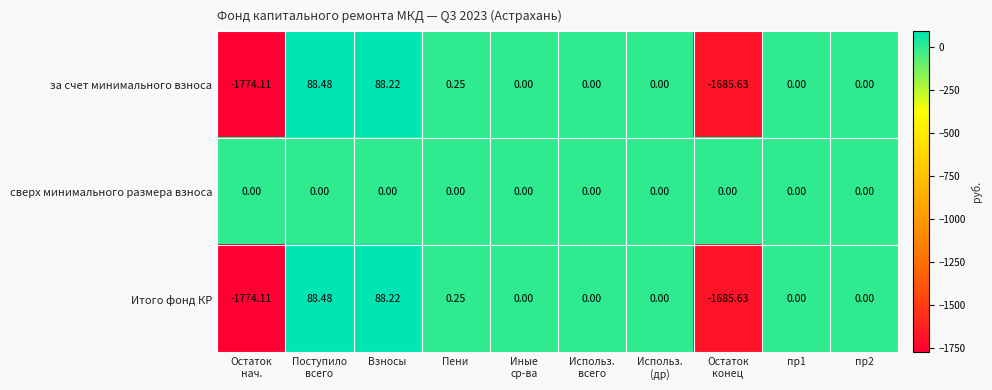

Which series has the largest total across all categories?

сверх минимального размера взноса